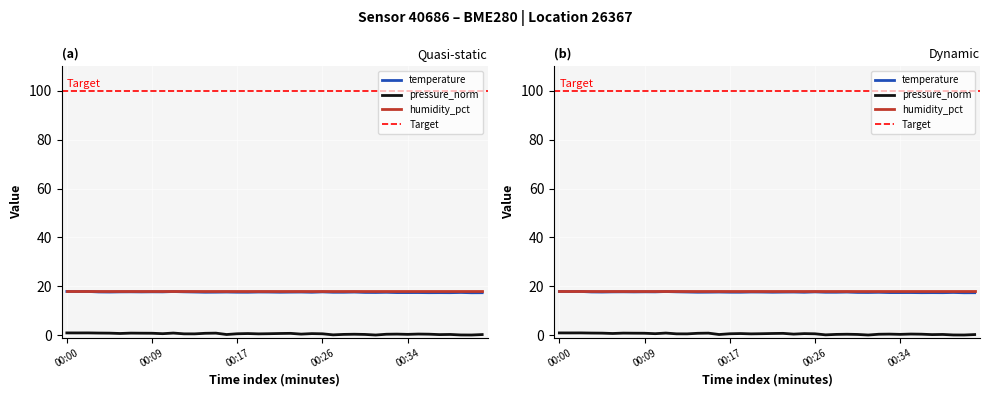

At how many categories does at least one series exceed 3?

40